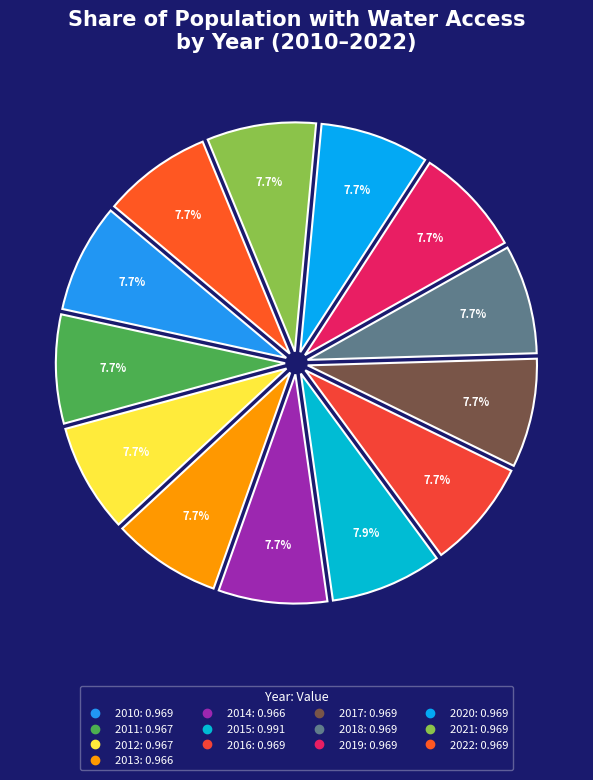

Between 2019 and 2015, which is larger?

2015